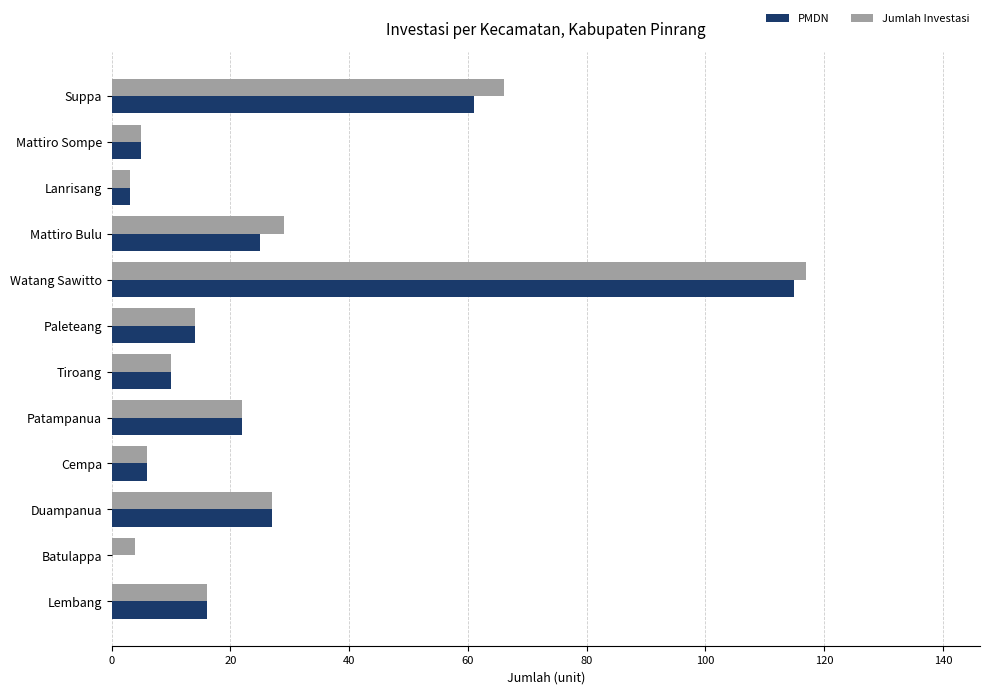

Is it true that Jumlah Investasi equals 117 at Watang Sawitto?

True